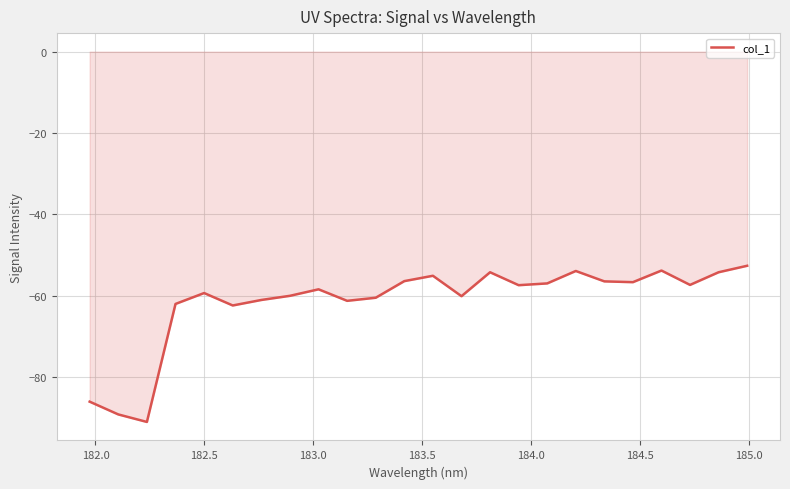

What is the difference between the maximum and minimum values?

38.4